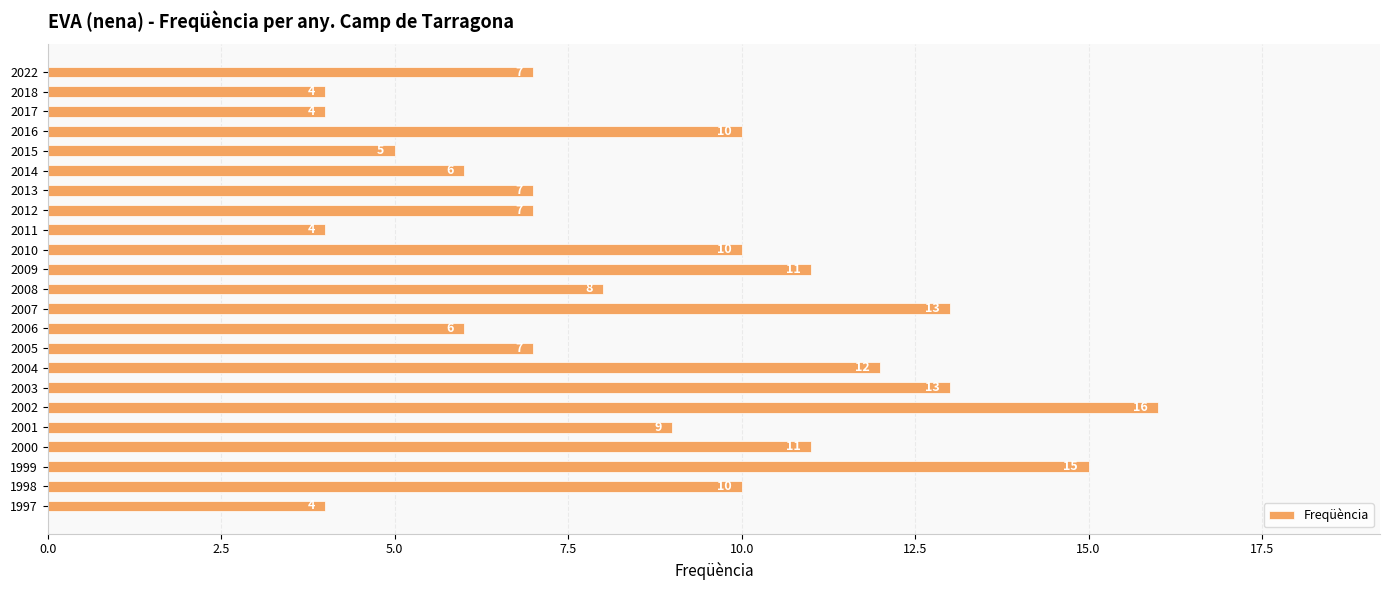

What value does the data have at 2014, to the nearest 10?

10